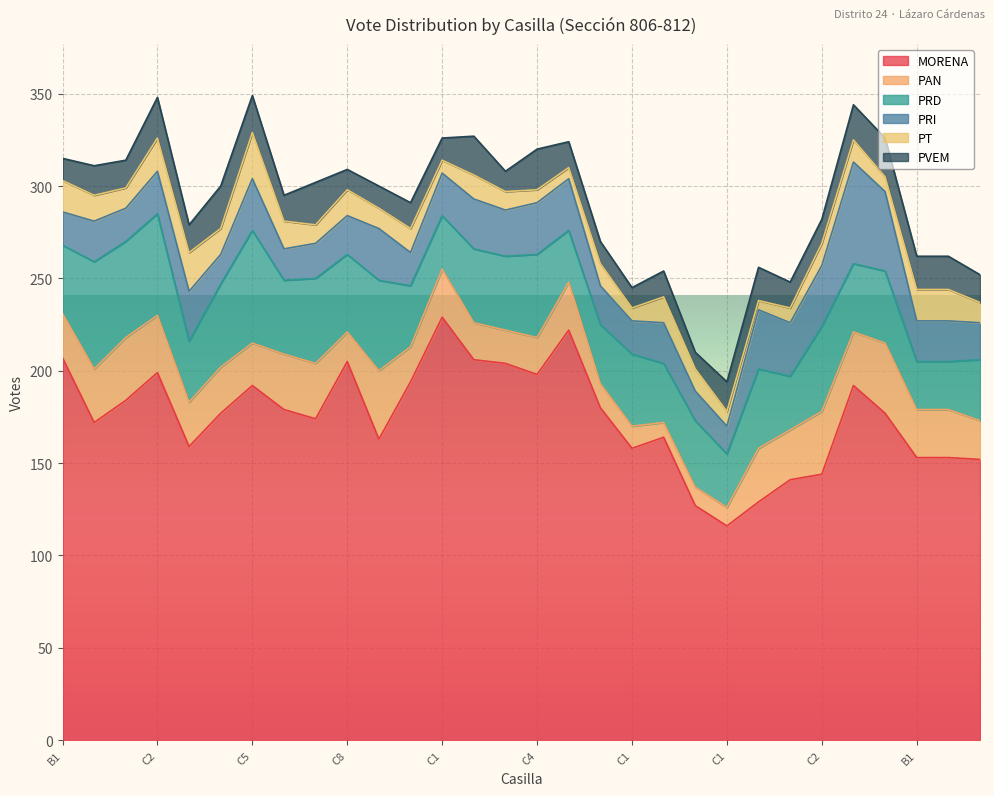

Between C2 and C1, which series saw the biggest shift?

MORENA